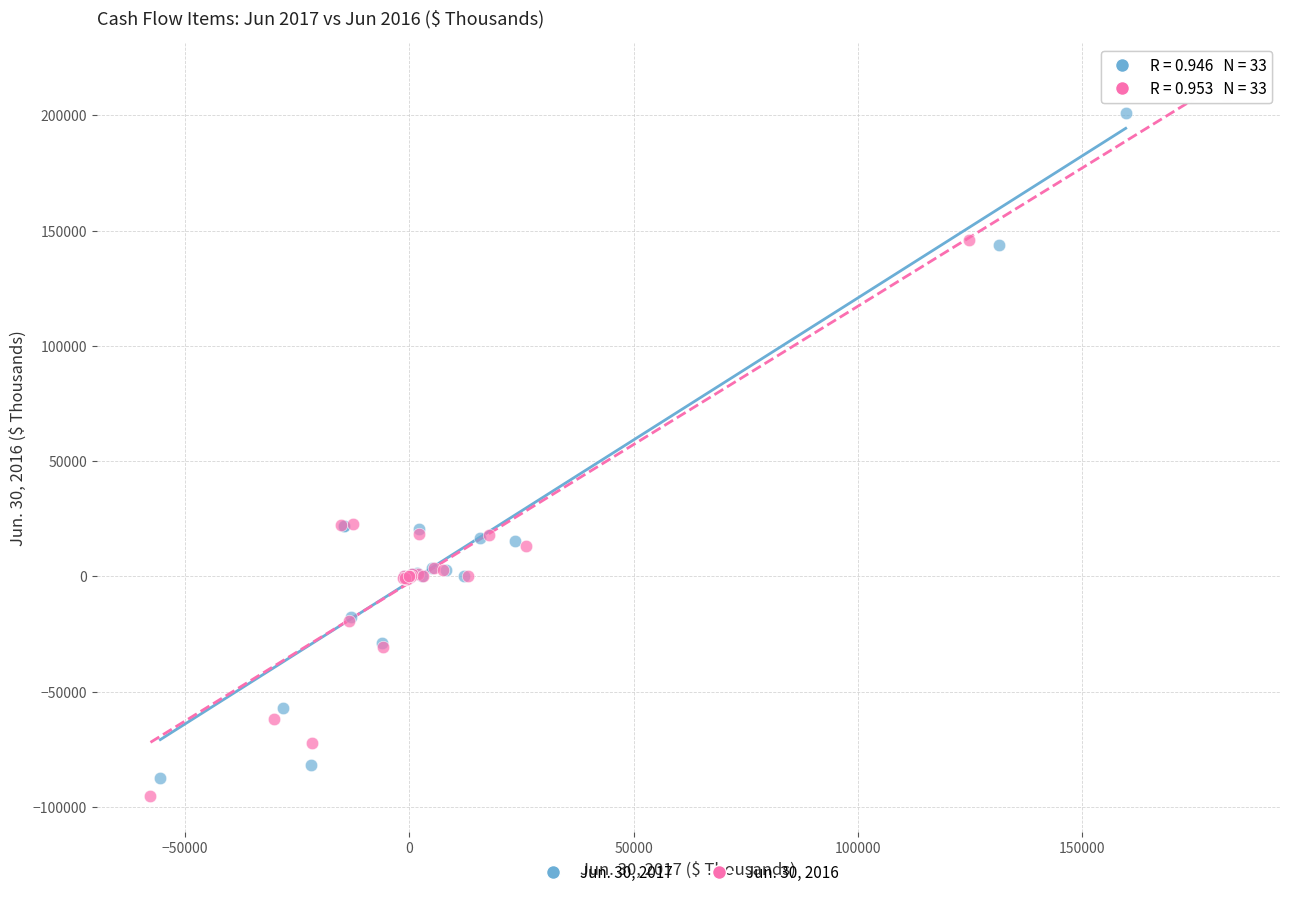

Which series has the largest Y range (max minus min)?

Jun. 30, 2016